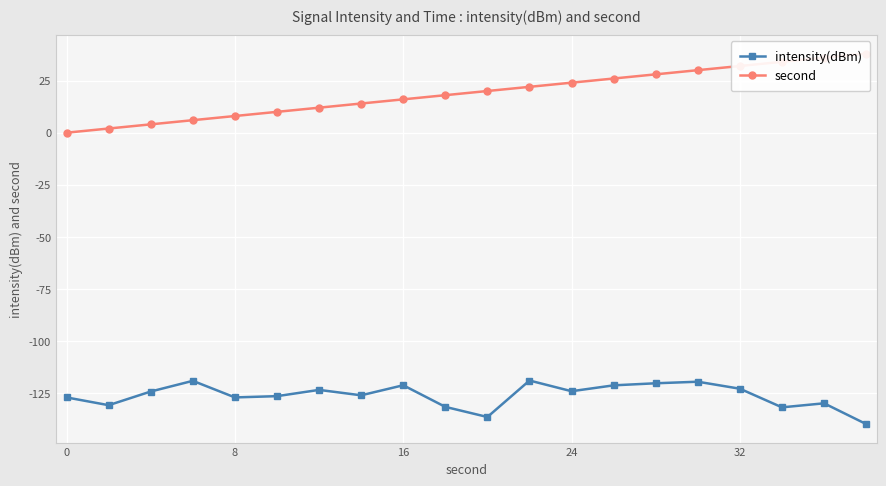

What is the value of the intensity(dBm) point at the 3rd from the left?

-124.2